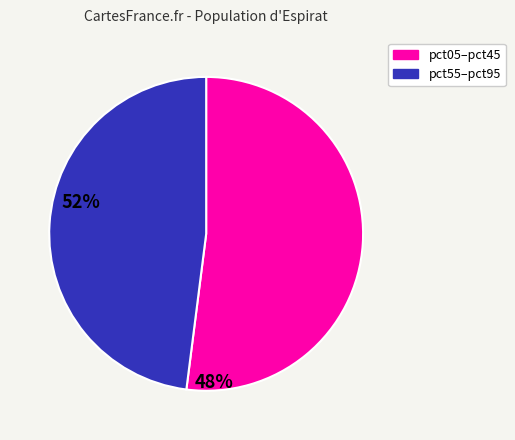

Combined, do pct55–pct95 and pct05–pct45 account for over 50%?

Yes